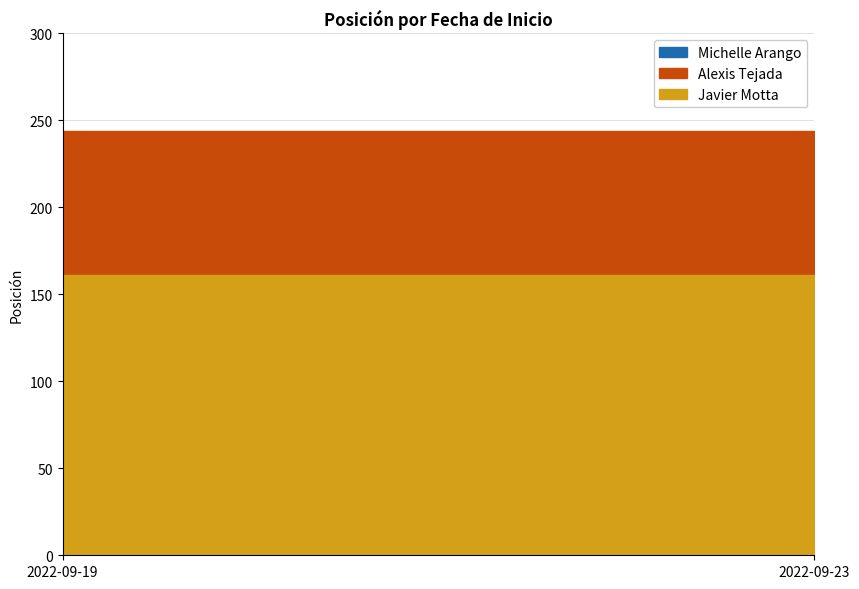

Which series has the widest spread of values?

Michelle Arango